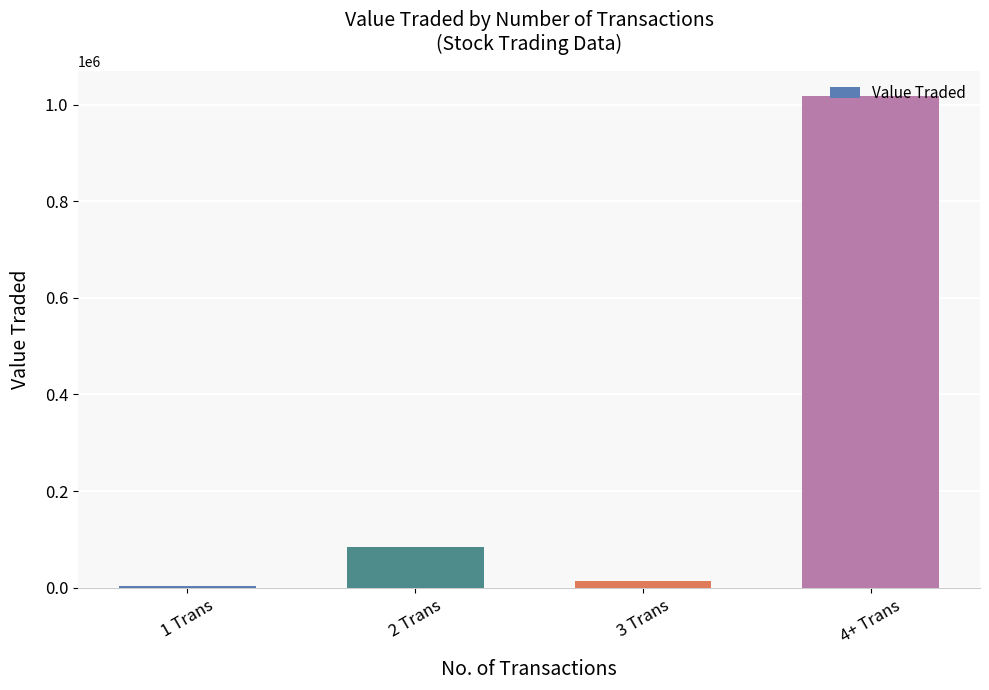

How many categories are shown in the chart?

4